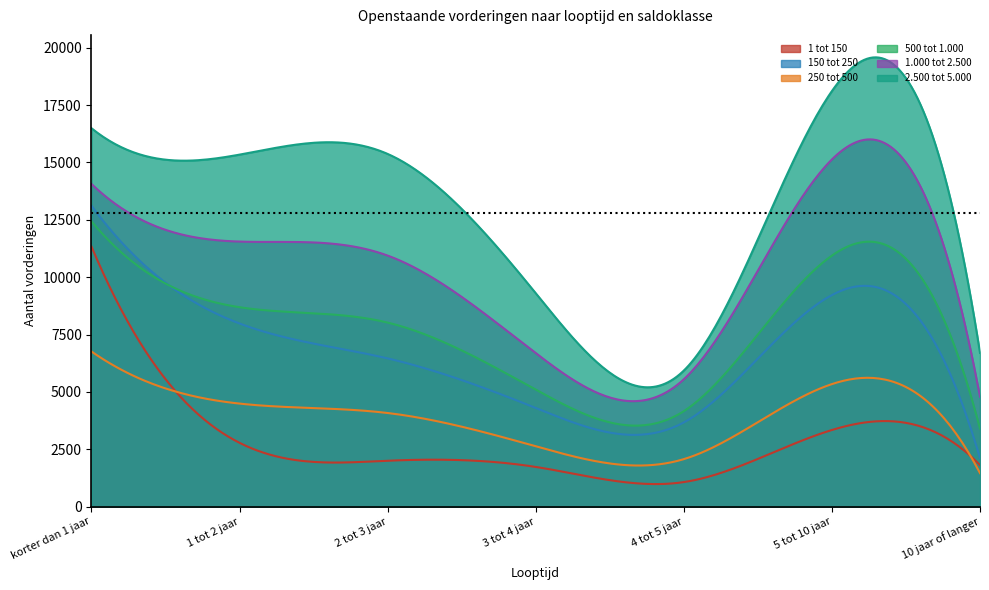

Which series changed the most between 3 tot 4 jaar and 4 tot 5 jaar?

2.500 tot 5.000